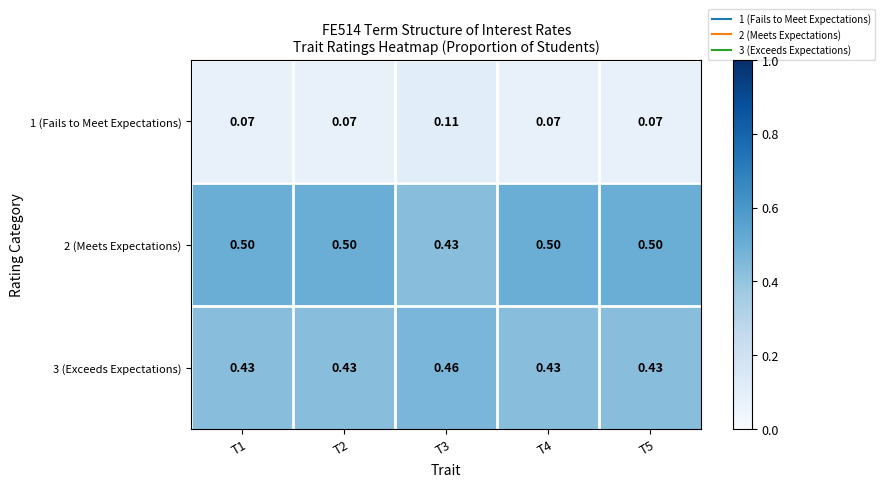

Rank the series at T5 from lowest to highest value.

1 (Fails to Meet Expectations), 3 (Exceeds Expectations), 2 (Meets Expectations)